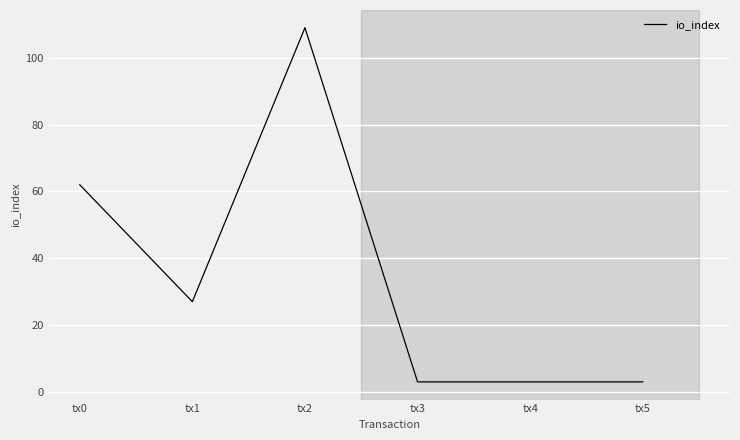

Is it true that the value at tx5 is 3?

True